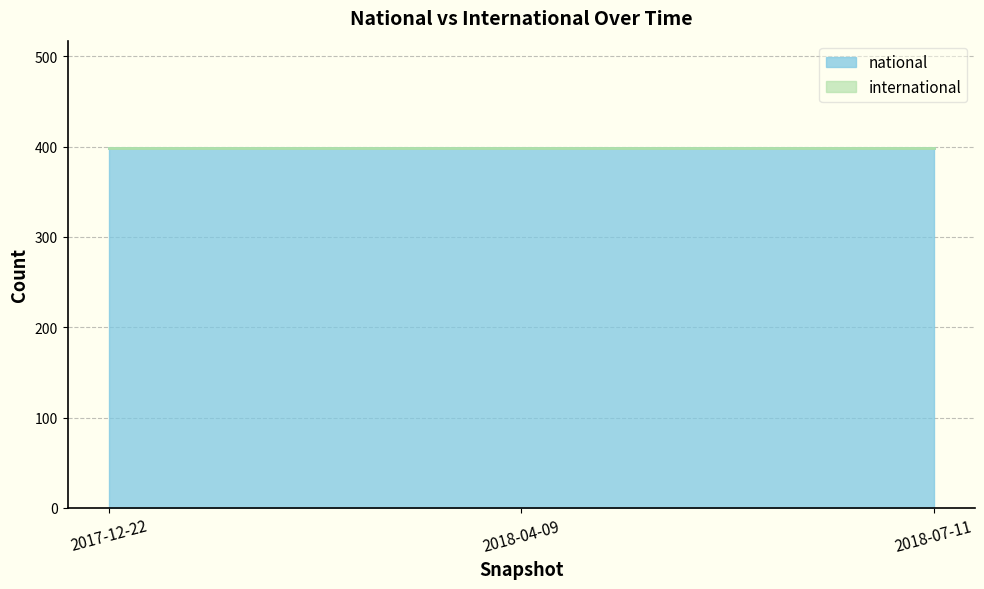

Reading left to right, extract all data points from this chart.

national: 2017-12-22=398	2018-04-09=398	2018-07-11=398
international: 2017-12-22=0	2018-04-09=0	2018-07-11=0